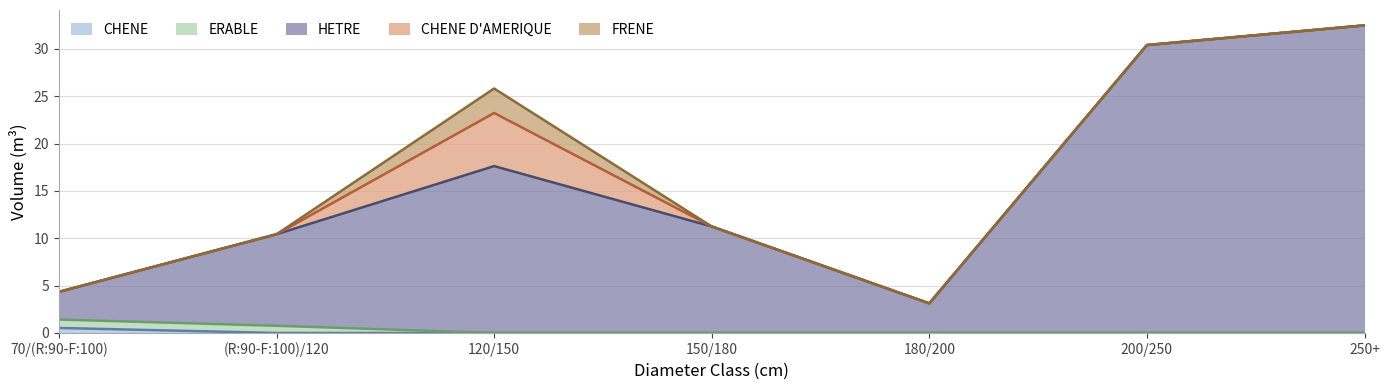

What is the total value across all series at 150/180?

11.2